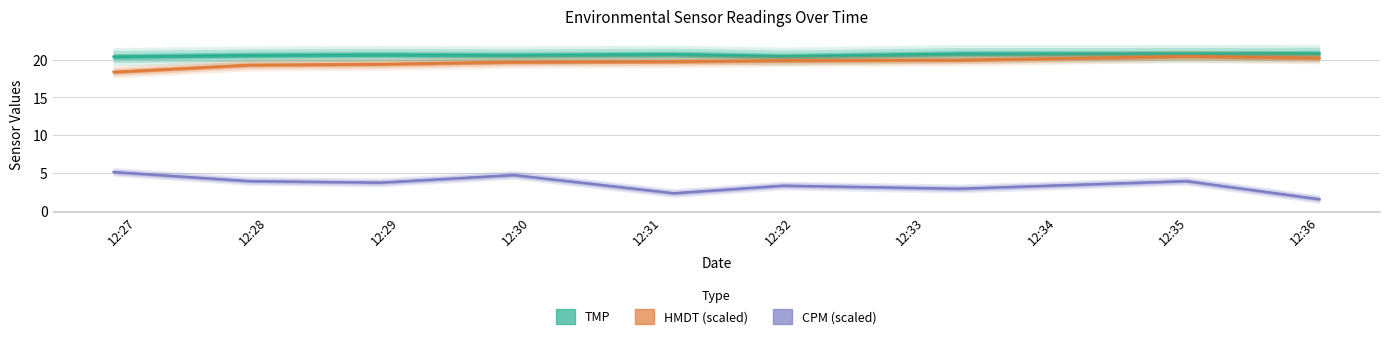

How many lines are shown in the chart?

3